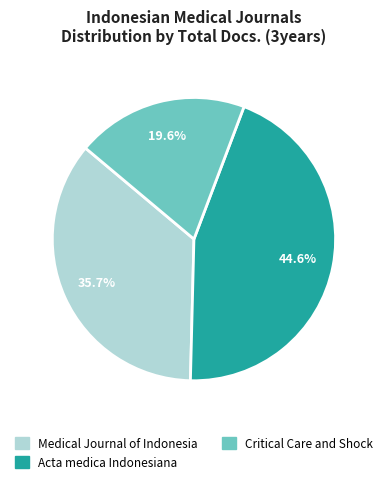

Which has a higher value, Critical Care and Shock or Acta medica Indonesiana?

Acta medica Indonesiana